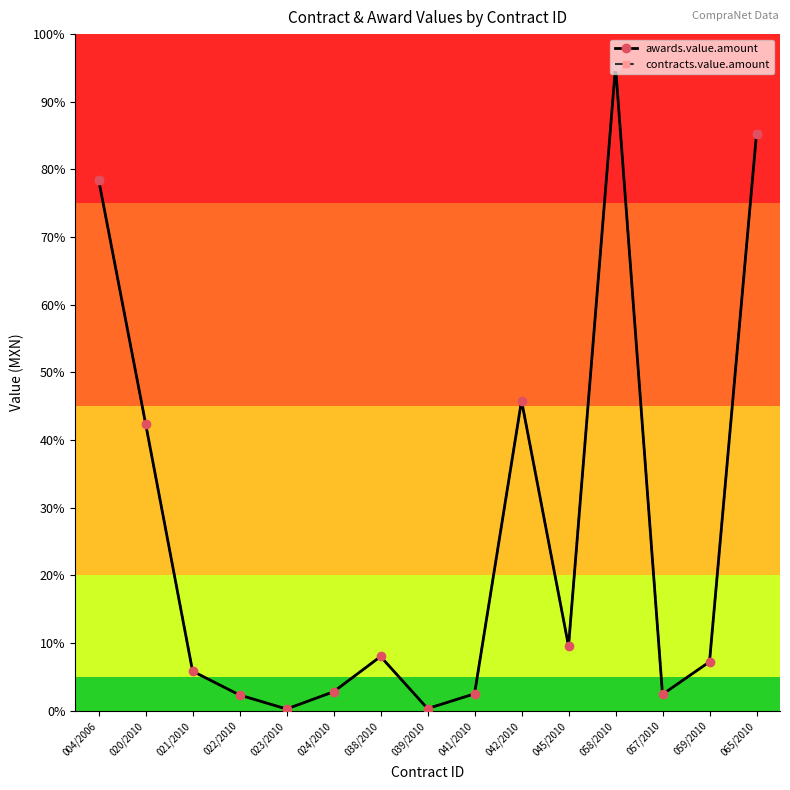

The awards.value.amount series shows 0.0 at 023/2010. True or false?

True